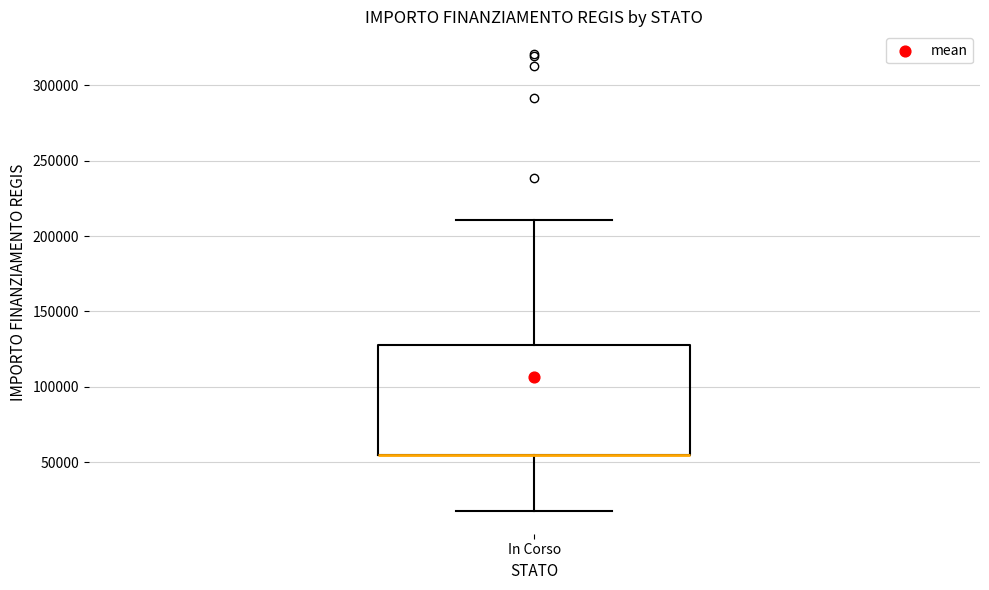

Read this box plot against the y-axis: the position of the median line, the range covered by the box, and the ends of both whiskers. The values are not printed on the chart, so give them approximately, as read against the axis.

median 55000 (drawn on the box's lower edge), box 55000 to 130000, whiskers 20000 to 210000